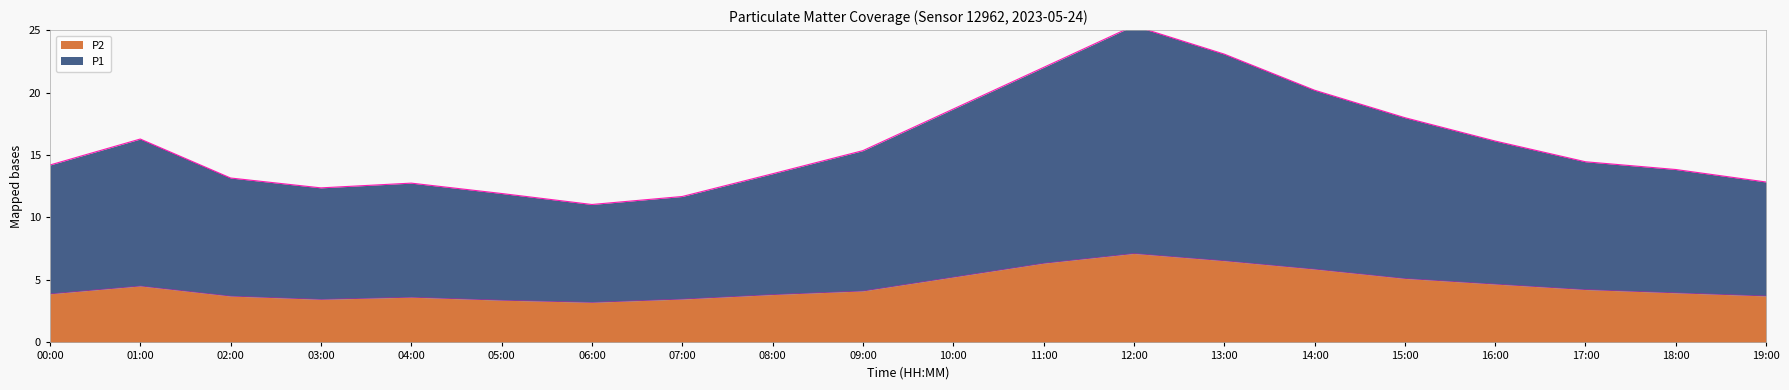

Where does the P2 series first go above 4?

01:00